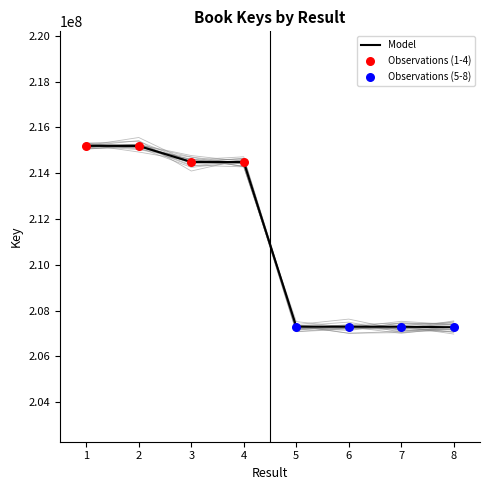

What is the change in value from 7 to 8?

-21885